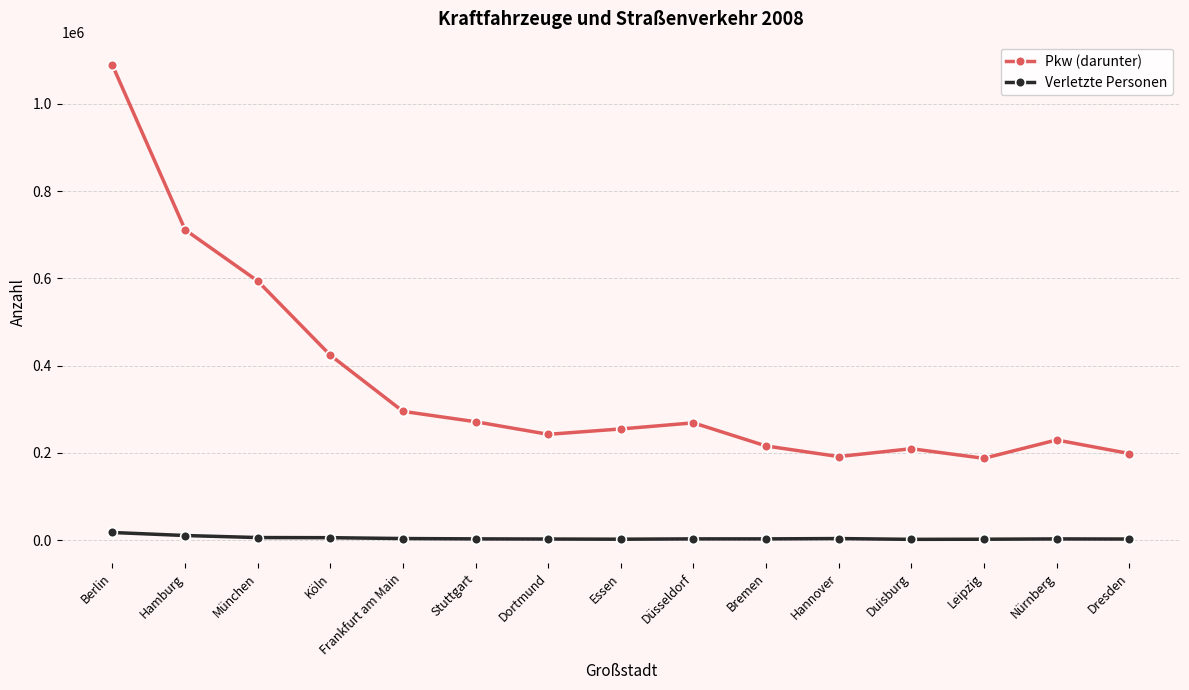

Which series has the largest range (max minus min)?

Pkw (darunter)